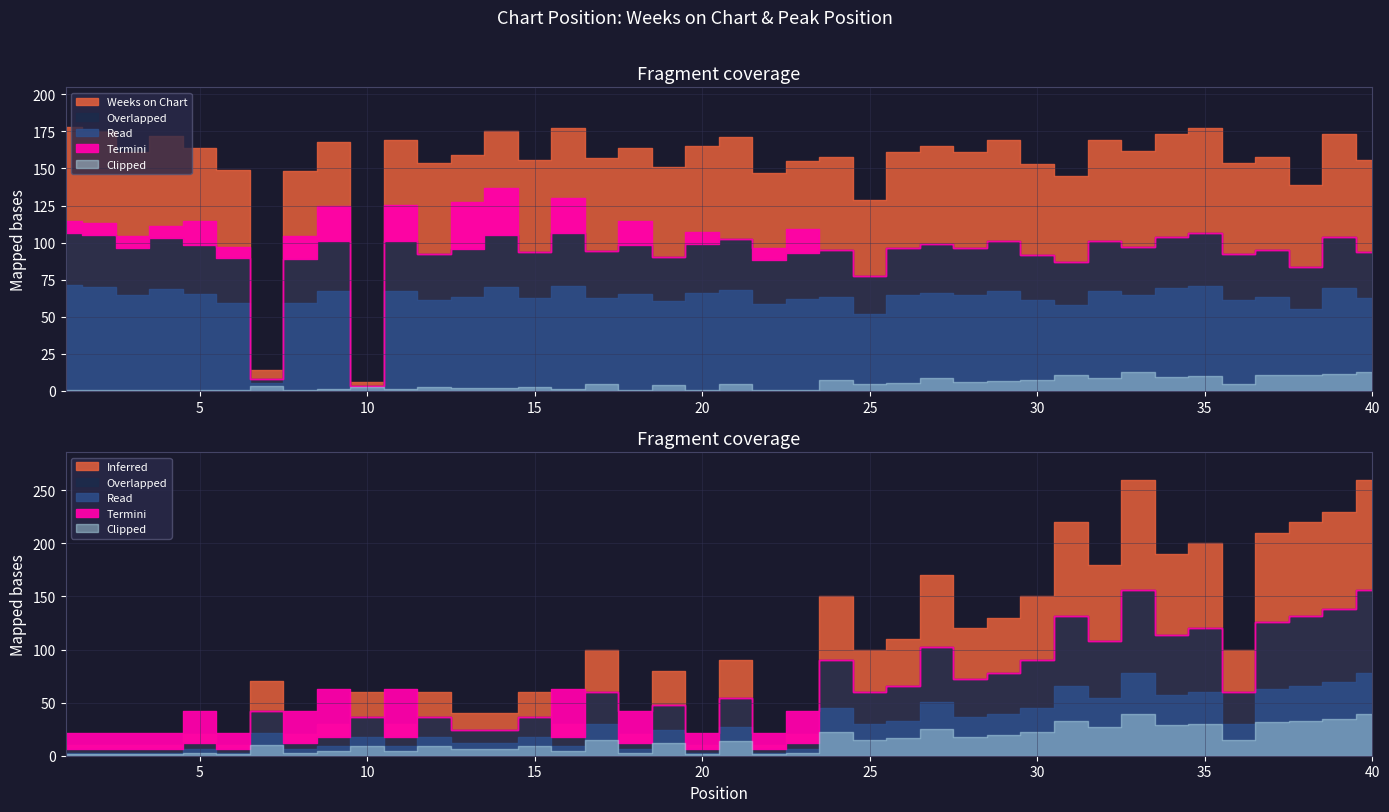

At which label does Weeks on Chart first exceed 161?

1